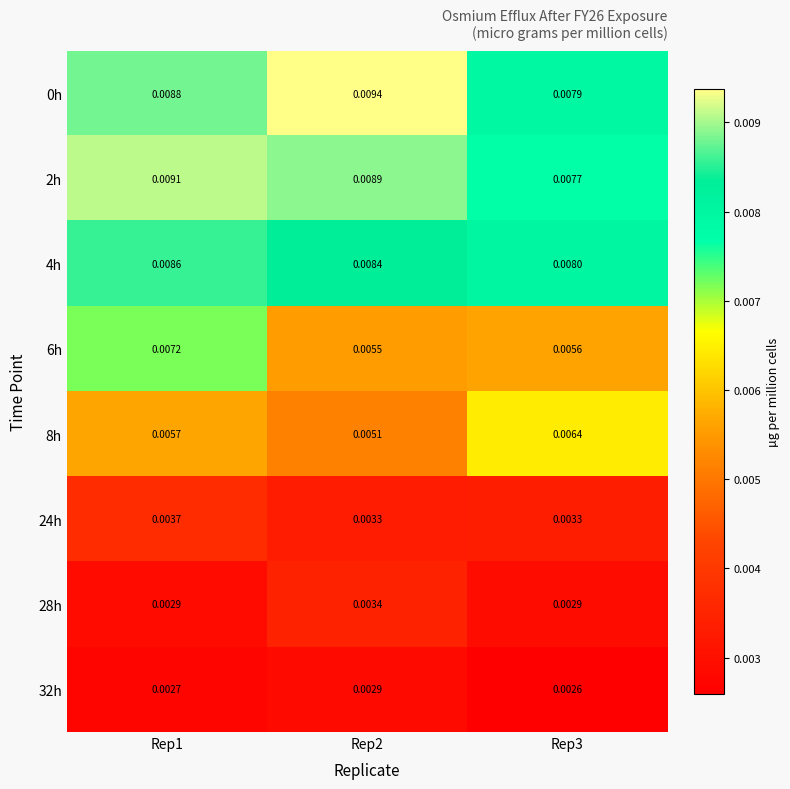

Is the value of 2h at Rep2 greater than the value of 0h at Rep1?

Yes